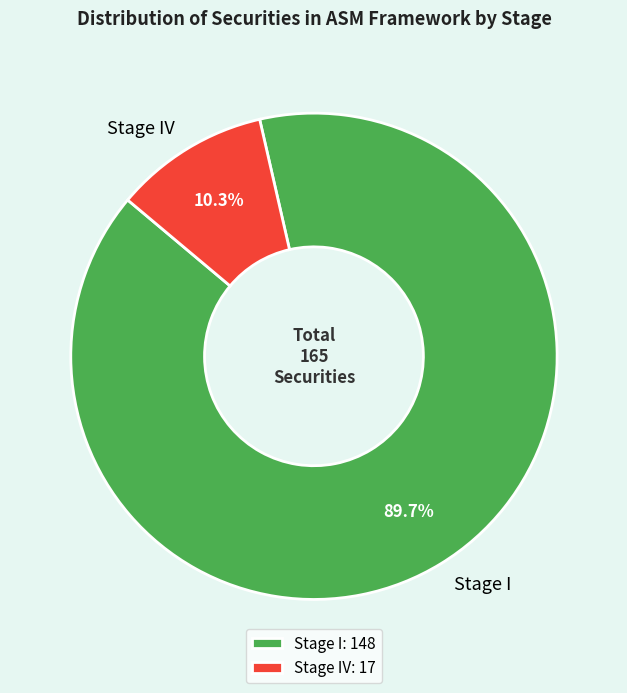

The Stage I slice represents 99% of the pie. True or false?

False